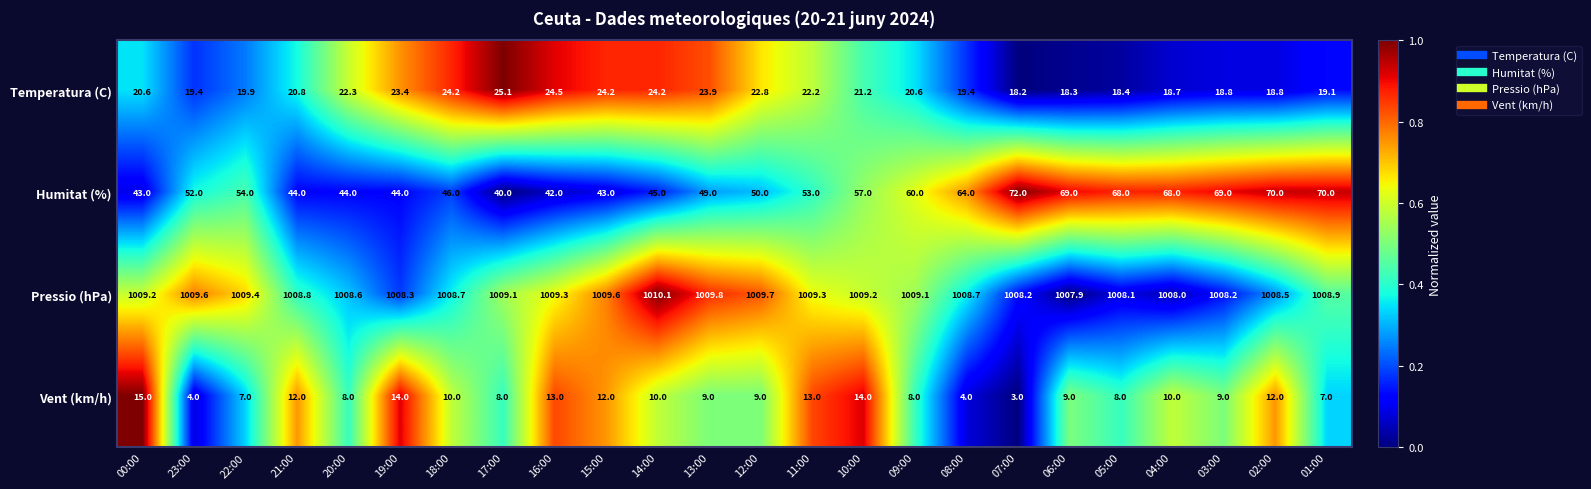

At which category is the sum across all series the highest?

02:00